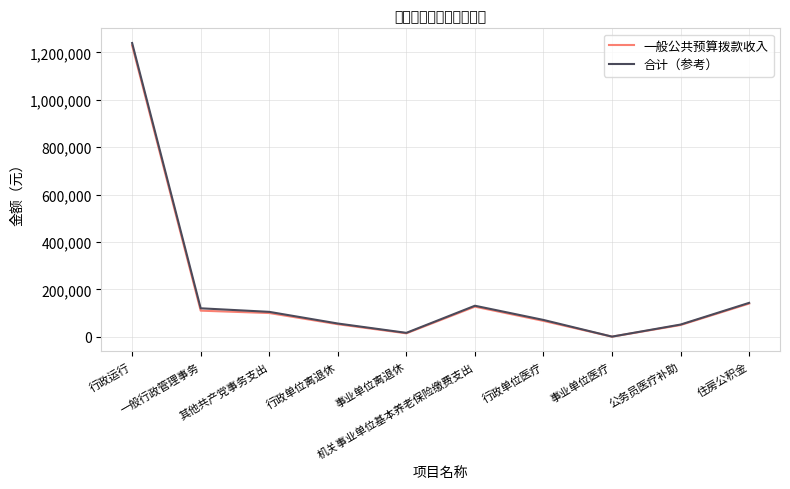

Which series has the widest spread of values?

合计（参考）